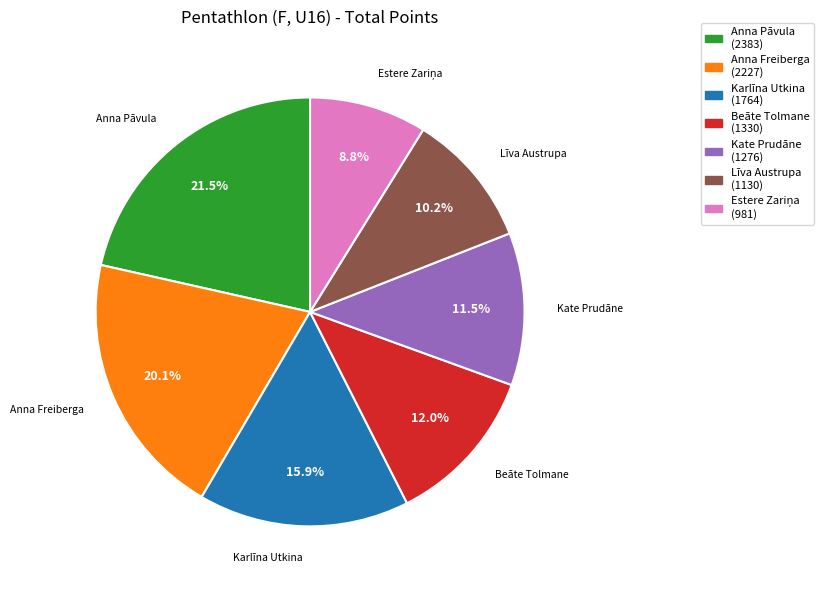

Combined, what portion of the pie is Anna Pāvula and Karlīna Utkina?

37.4%